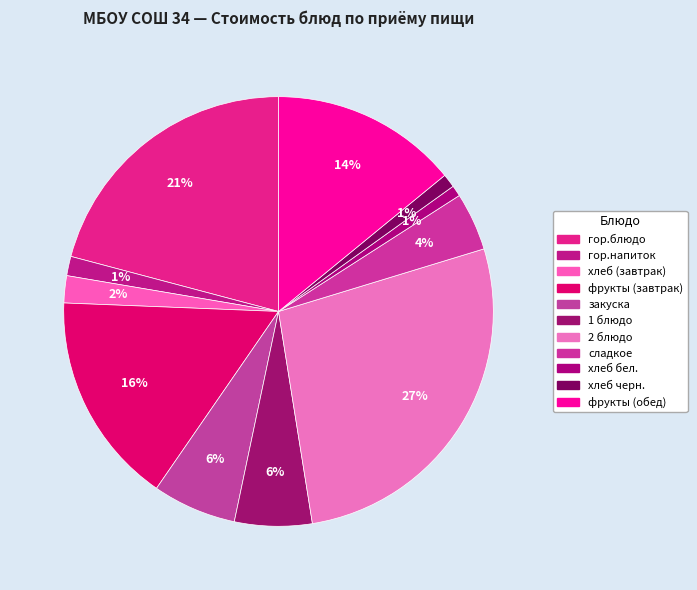

Rank the categories by value from highest to lowest.

2 блюдо, гор.блюдо, фрукты (завтрак), фрукты (обед), закуска, 1 блюдо, сладкое, хлеб (завтрак), гор.напиток, хлеб черн., хлеб бел.